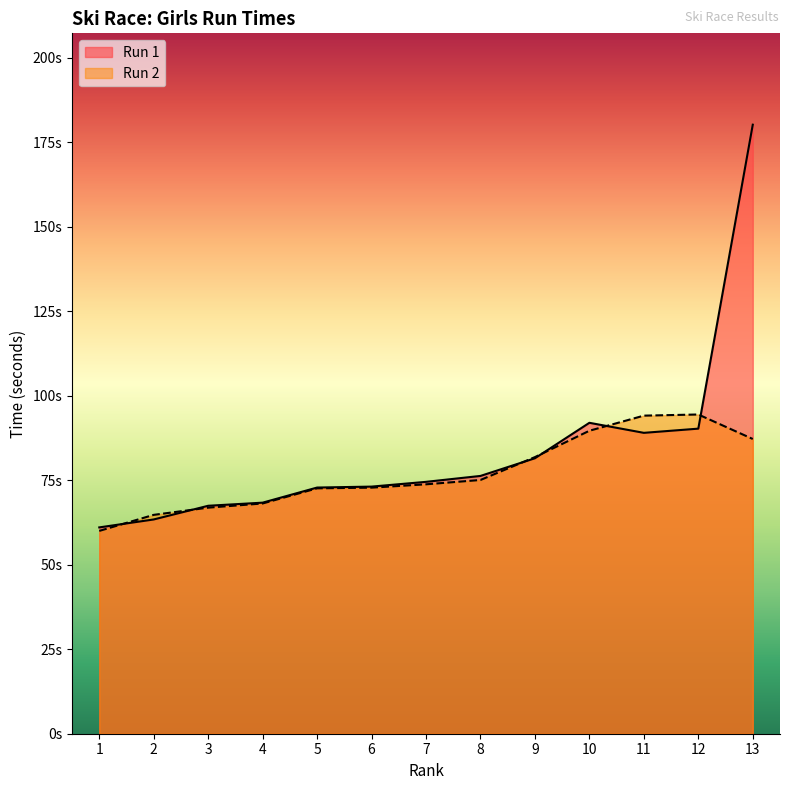

List the series in order of their peak value, lowest first.

Run 2, Run 1